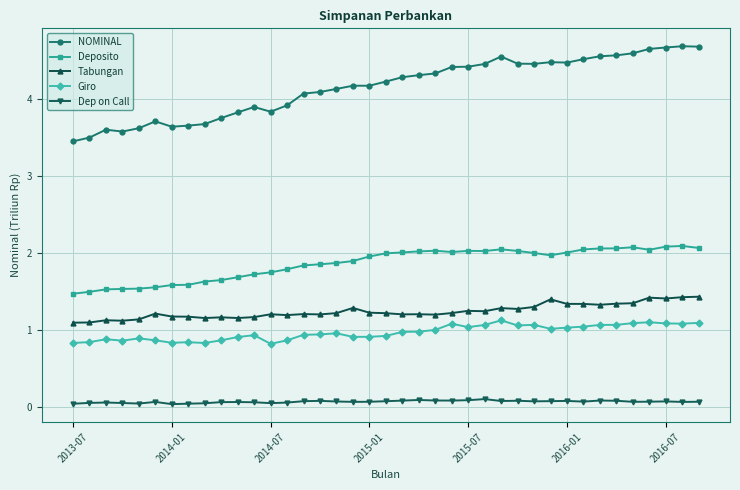

List the series in order of their peak value, lowest first.

Dep on Call, Giro, Tabungan, Deposito, NOMINAL